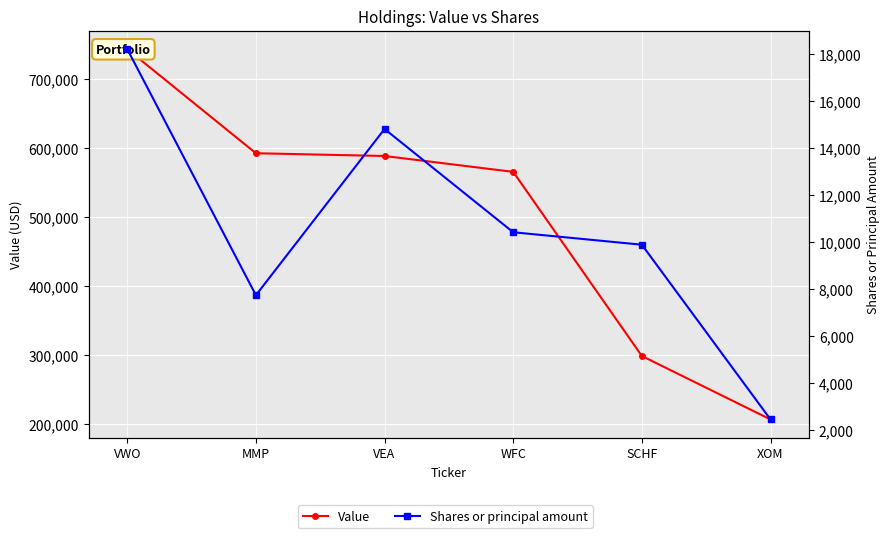

At XOM, list the series in order from smallest to largest.

Shares or principal amount, Value